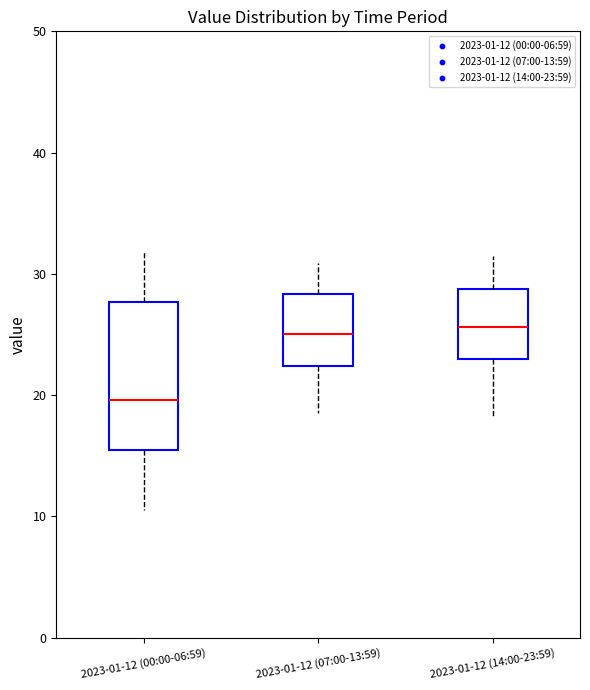

Which box is the tallest, from its lower edge to its upper edge?

2023-01-12 (00:00-06:59)